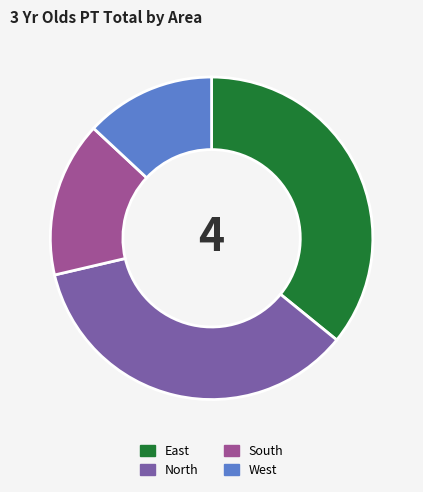

Does North account for over 50% of the chart?

No